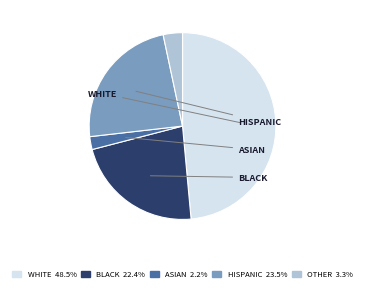

Is there any slice that represents more than half of the pie?

No